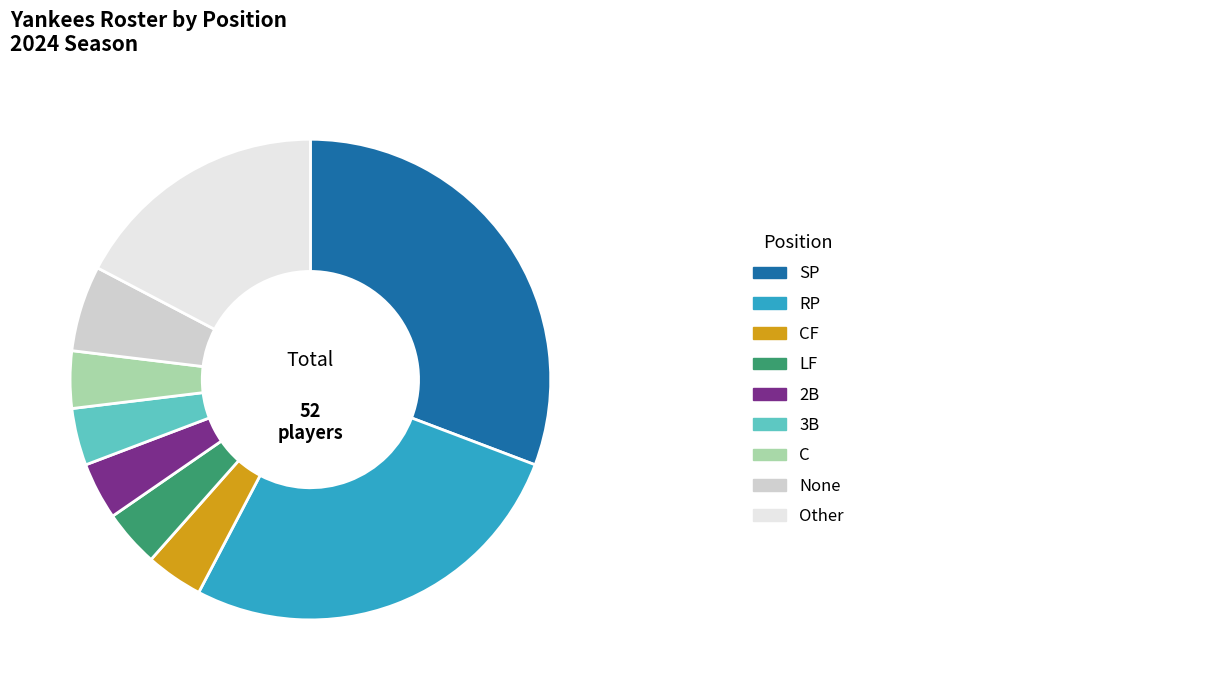

Does any single category account for the majority?

No